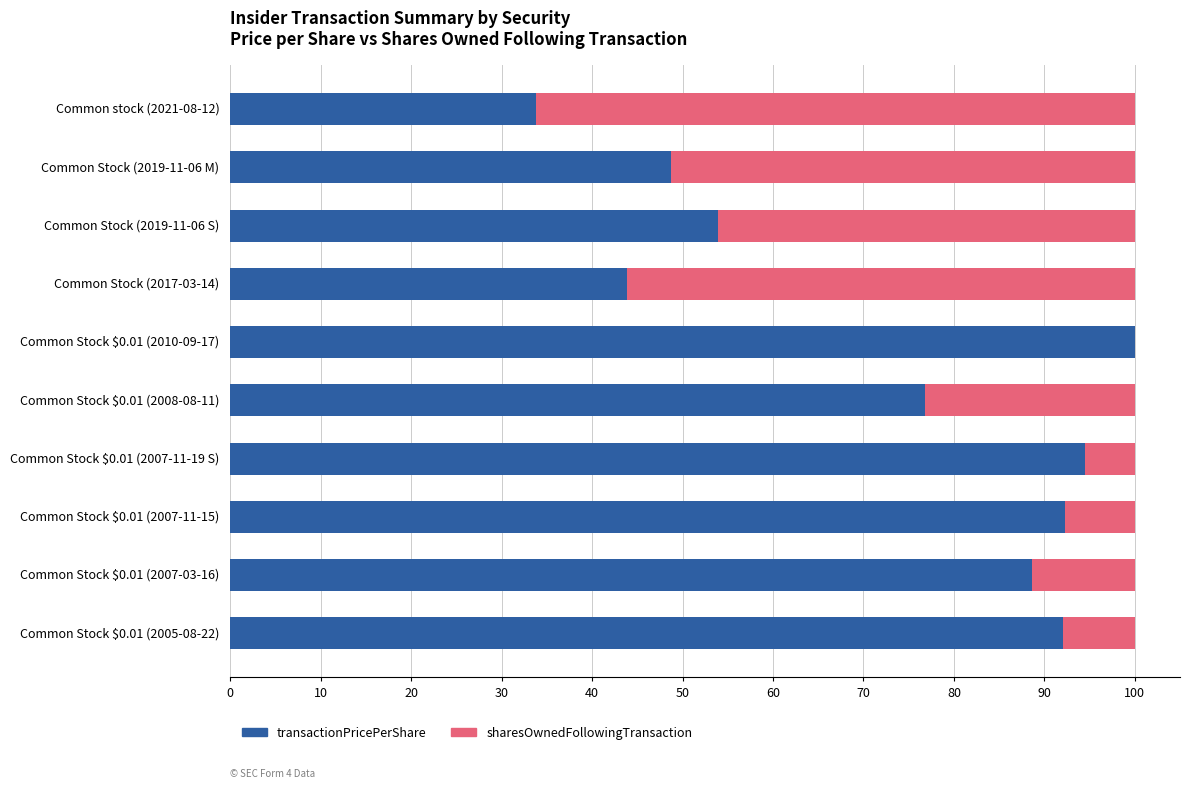

At which label does transactionPricePerShare reach its peak?

Common Stock $0.01 (2010-09-17)